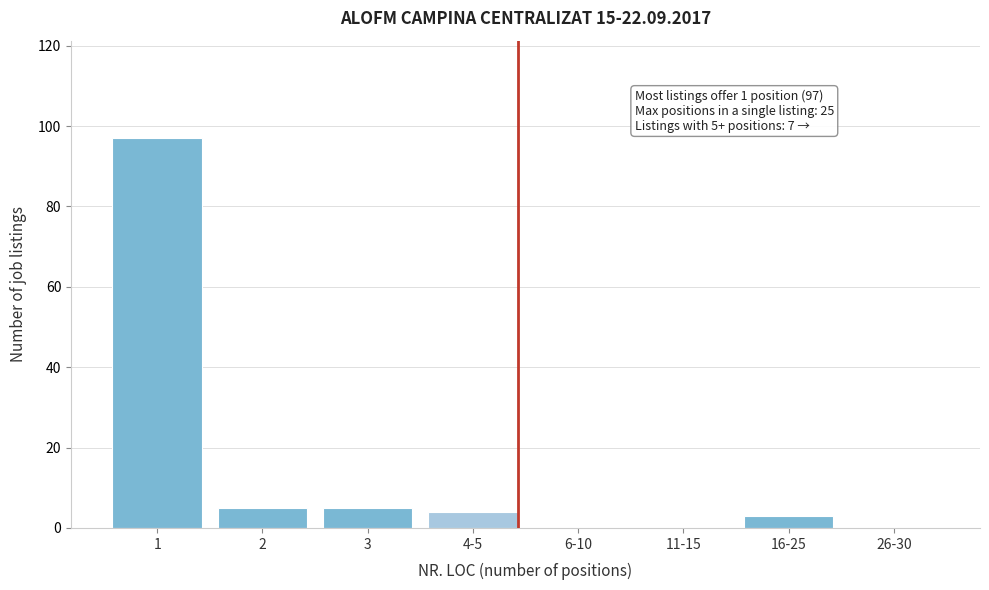

Reading left to right, transcribe all the data shown in this chart.

1=97	2=5	3=5	4-5=4	6-10=0	11-15=0	16-25=3	26-30=0